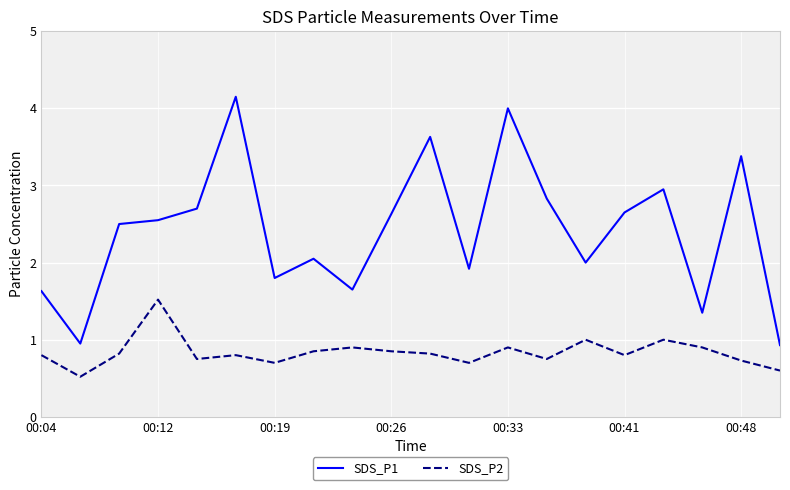

True or false: SDS_P1 and SDS_P2 intersect in this chart.

False